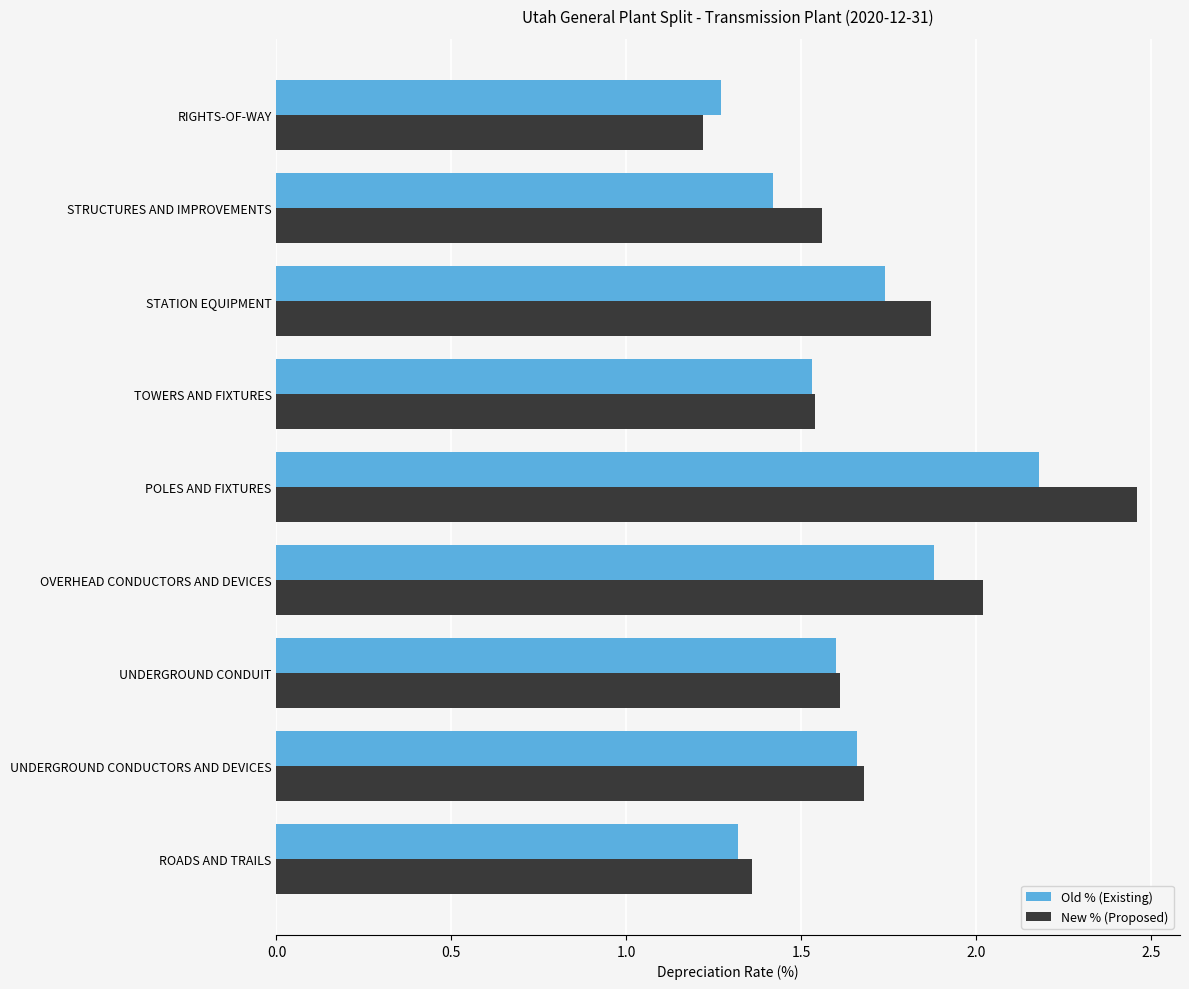

At how many categories does at least one series exceed 1?

9